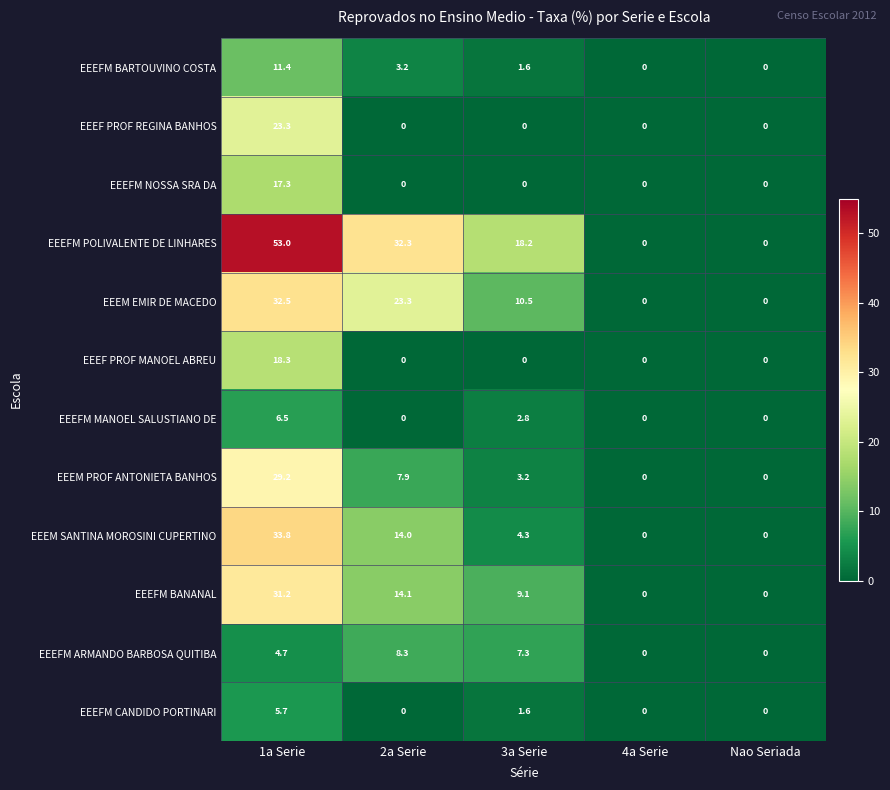

What is the greatest value displayed?

53.0